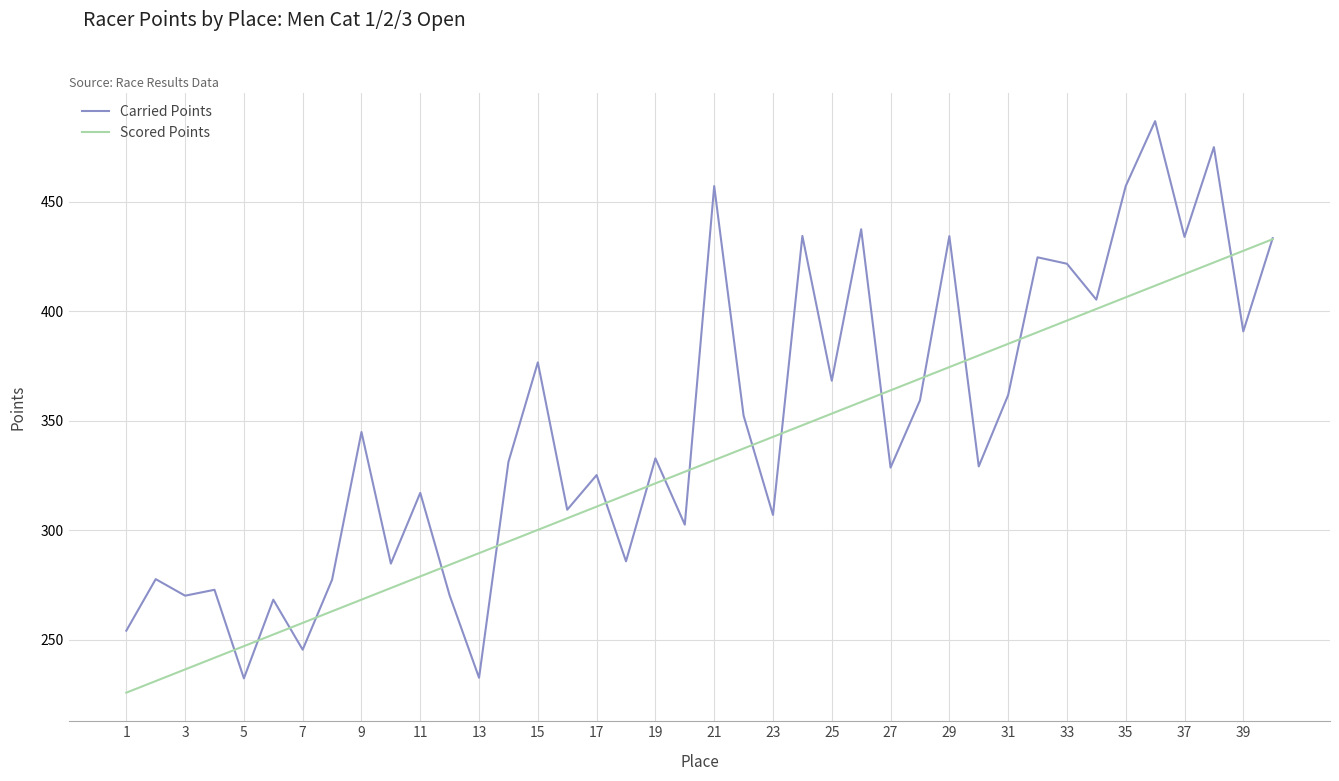

Rank the series by their average value, from lowest to highest.

Scored Points, Carried Points